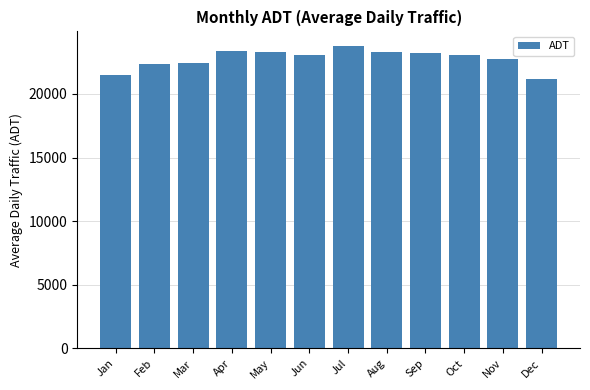

Is it true that the value at Aug is 31557.3?

False